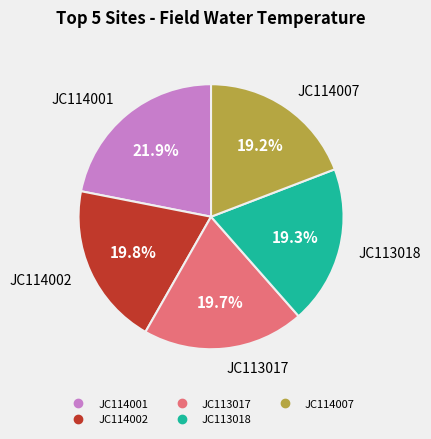

Is there any slice that represents more than half of the pie?

No